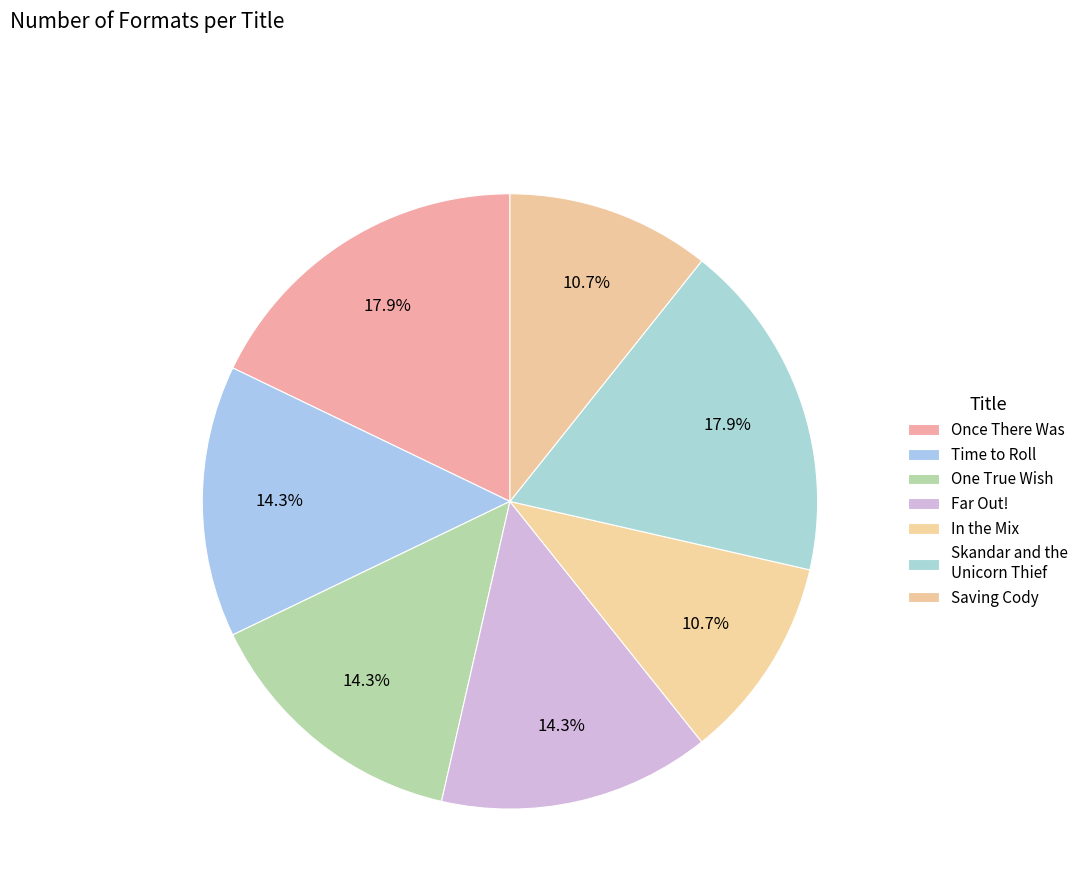

Which category has the smallest portion of the pie?

In the Mix